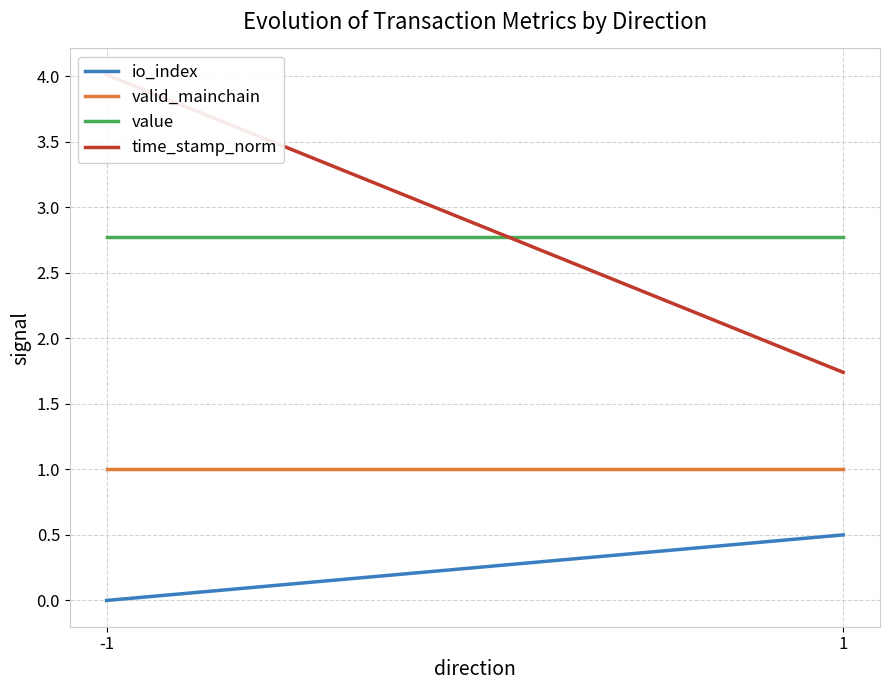

Which series has the largest total across all categories?

time_stamp_norm